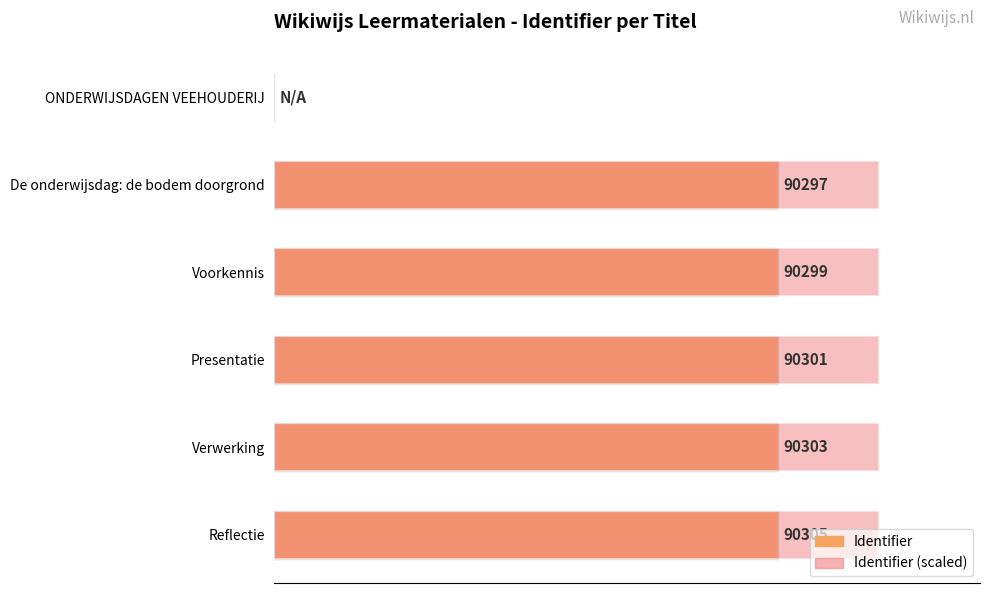

Which series has the largest range (max minus min)?

Identifier (scaled)